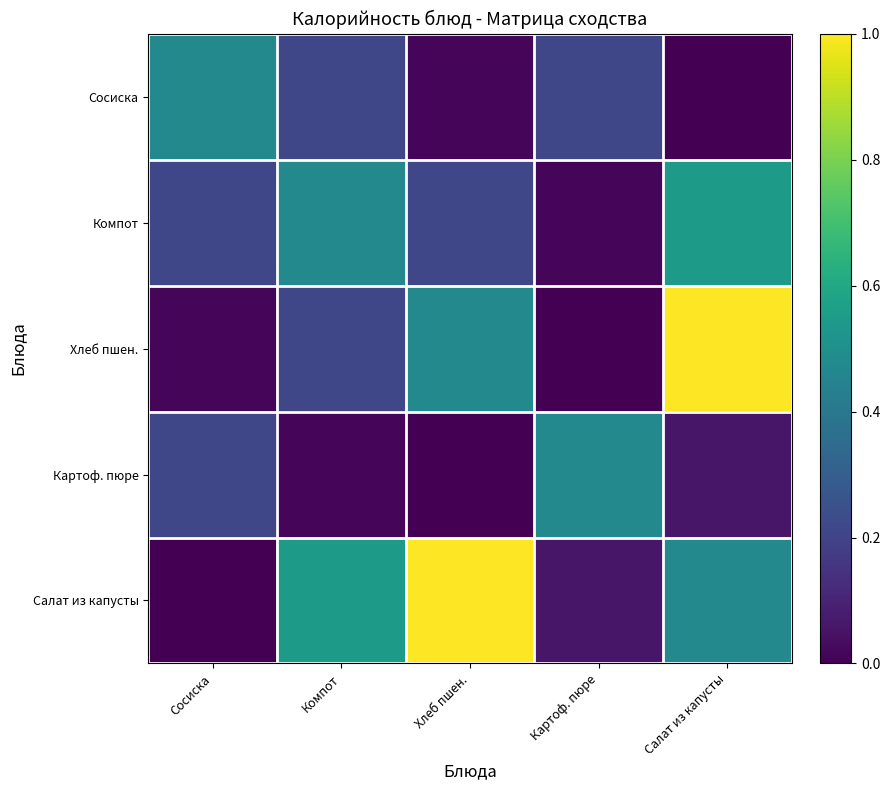

At Сосиска, list the series in order from smallest to largest.

Салат из капусты, Хлеб пшен., Картоф. пюре, Компот, Сосиска